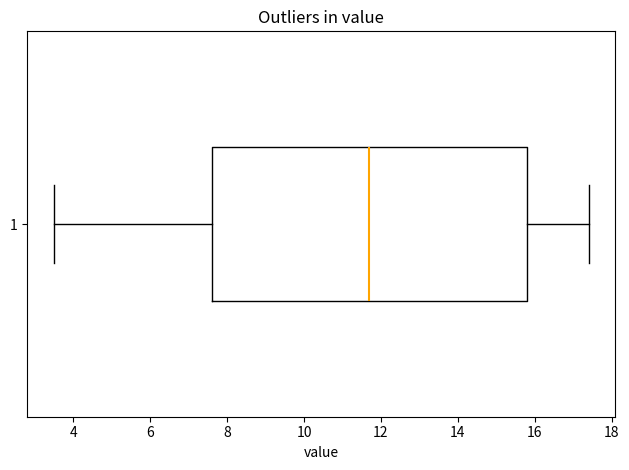

Read this box plot against the x-axis: the position of the median line, the range covered by the box, and the ends of both whiskers. The values are not printed on the chart, so give them approximately, as read against the axis.

median 11.8, box 7.6 to 15.8, whiskers 3.6 to 17.4